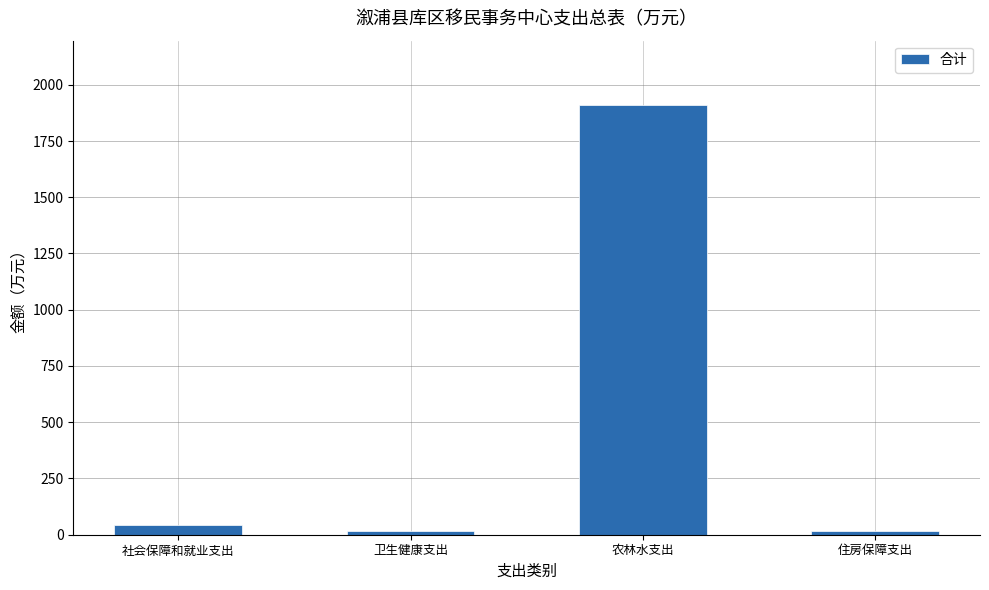

Count the number of categories in the chart.

4